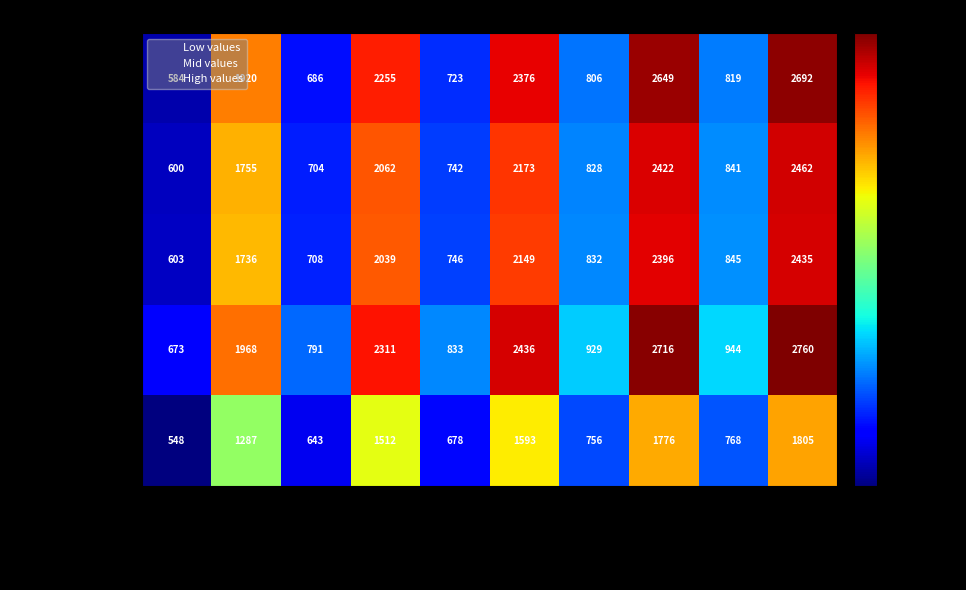

Which series has the widest spread of values?

Maui County